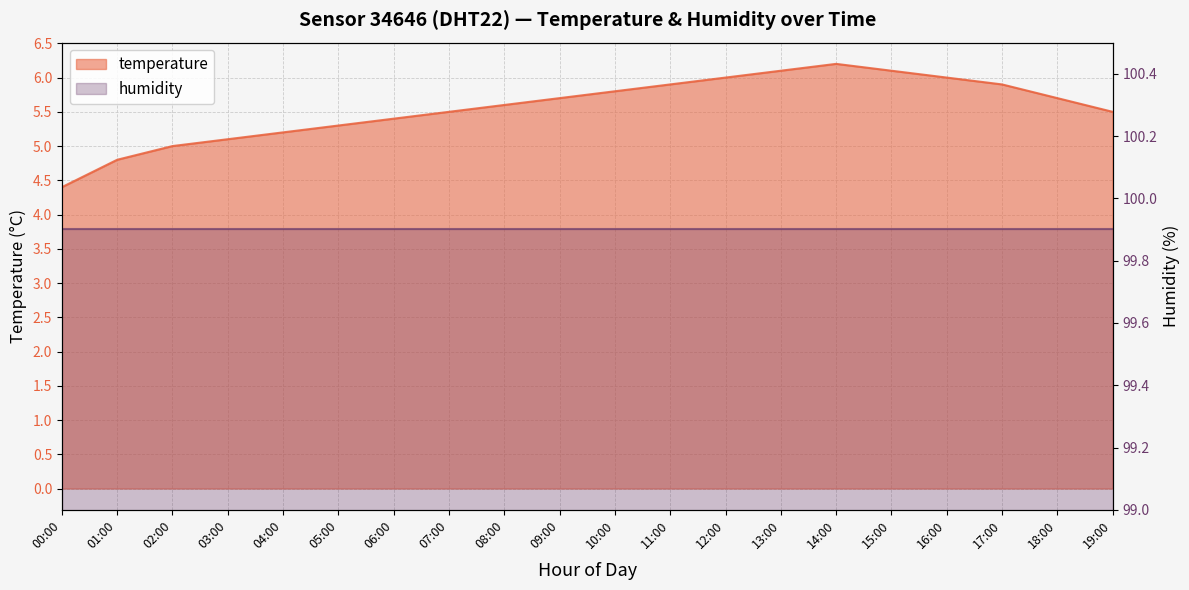

List the labels in order of value, smallest first.

00:00, 01:00, 02:00, 03:00, 04:00, 05:00, 06:00, 07:00, 19:00, 08:00, 09:00, 18:00, 10:00, 11:00, 17:00, 12:00, 16:00, 13:00, 15:00, 14:00